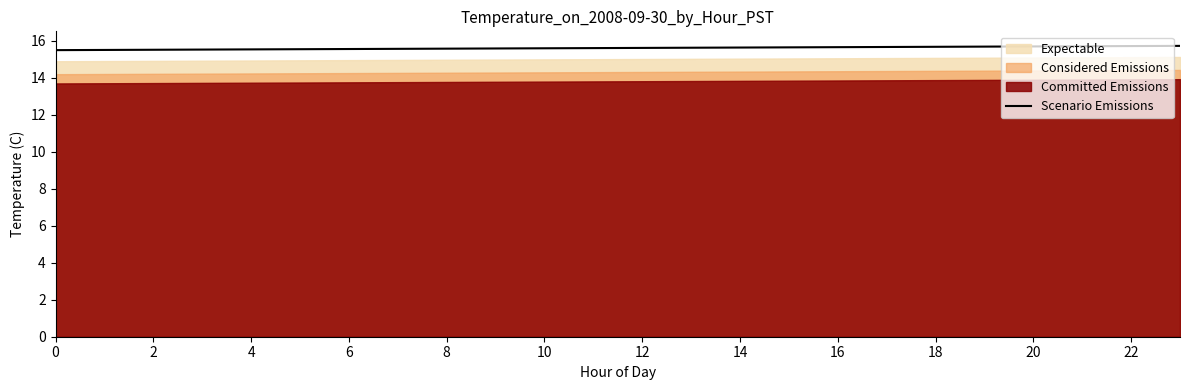

What is the label of the 21st point from the left?

20